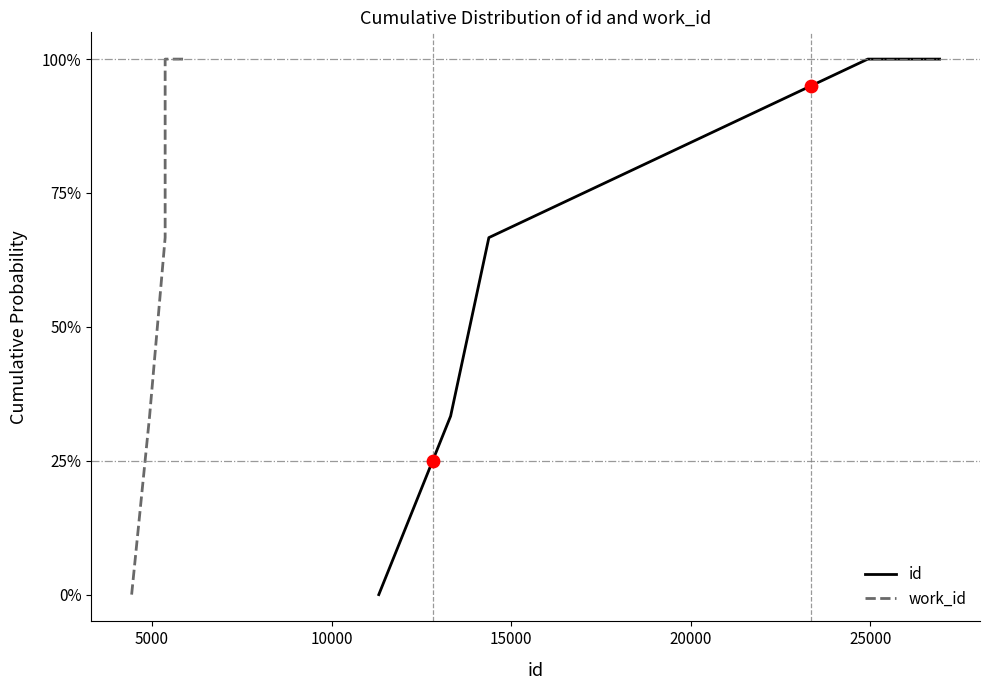

Which series has the widest spread of Y values?

id